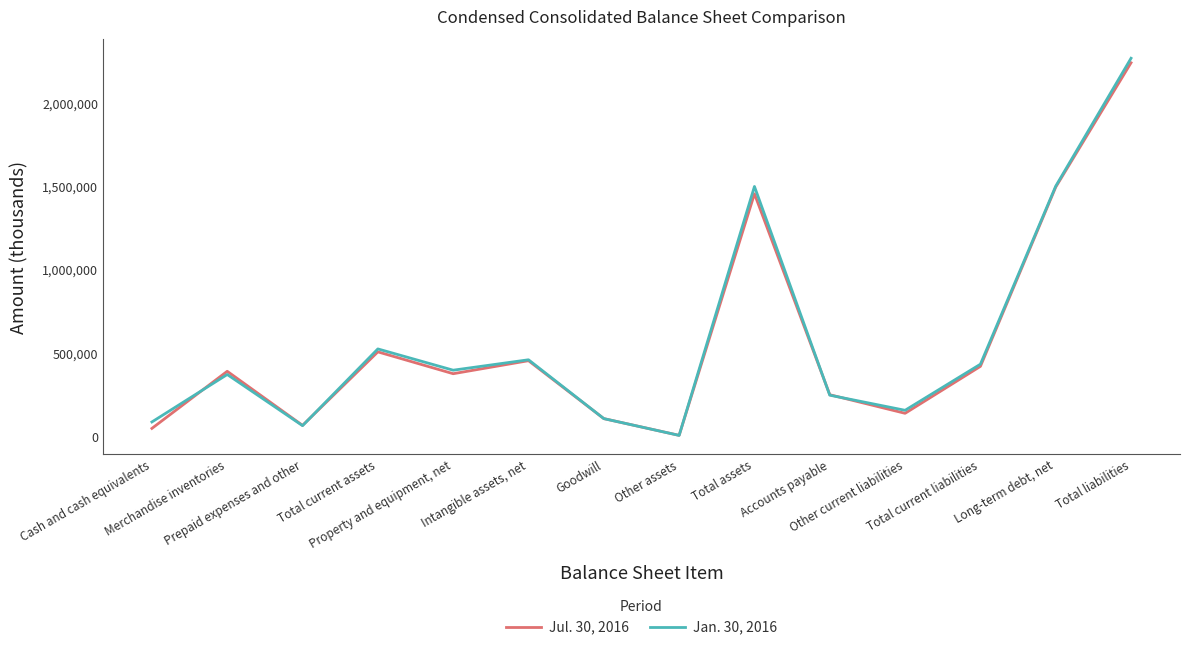

List the series in order of their peak value, lowest first.

Jul. 30, 2016, Jan. 30, 2016